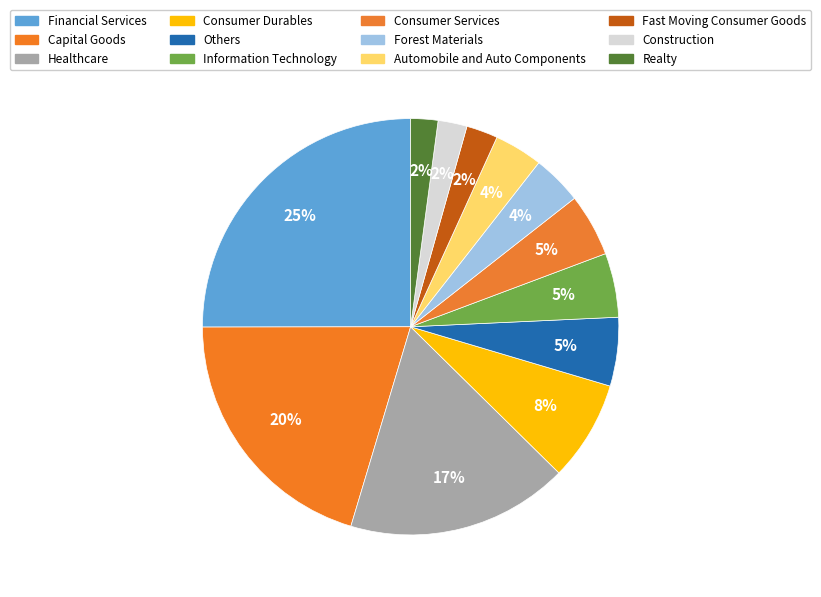

Does any single category account for the majority?

No